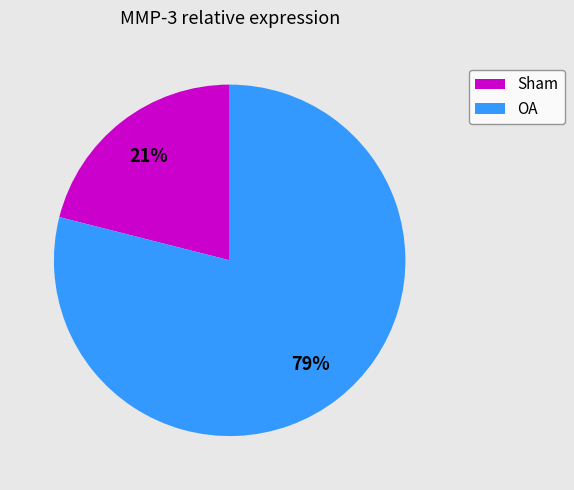

What percentage is the OA slice, to the nearest percent?

79%